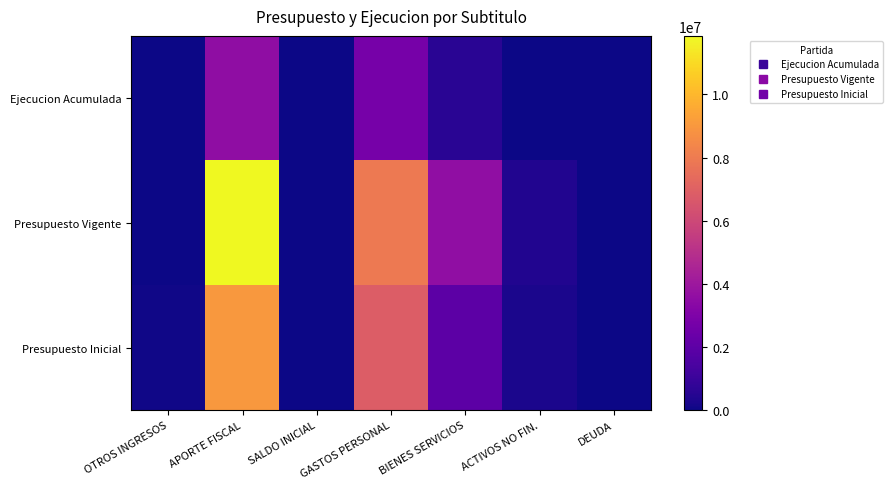

Count the number of data series in this chart.

3